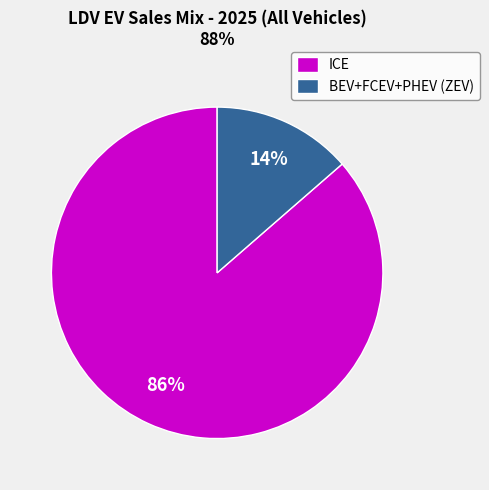

What percentage is the ICE slice, to the nearest percent?

86%